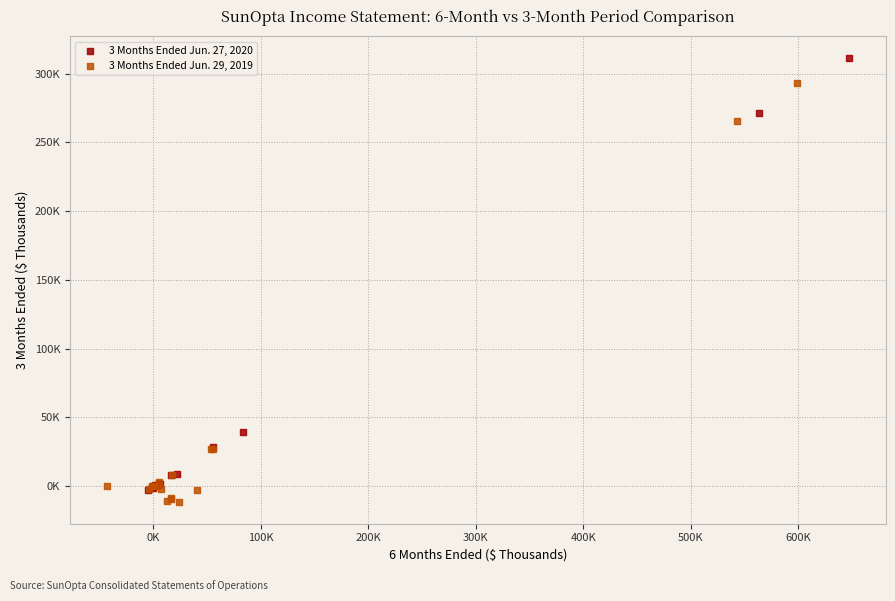

What are all the series names shown in the legend?

3 Months Ended Jun. 27, 2020, 3 Months Ended Jun. 29, 2019